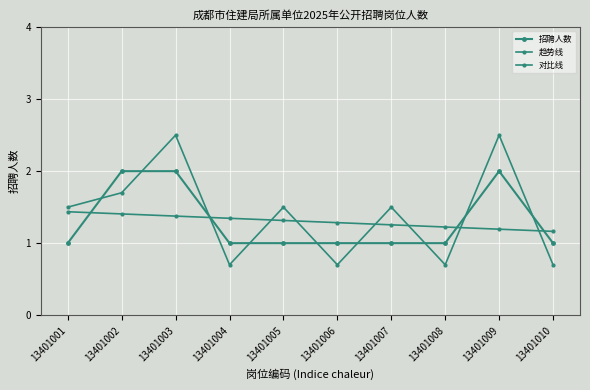

Does the chart display data point markers on the line(s)?

Yes